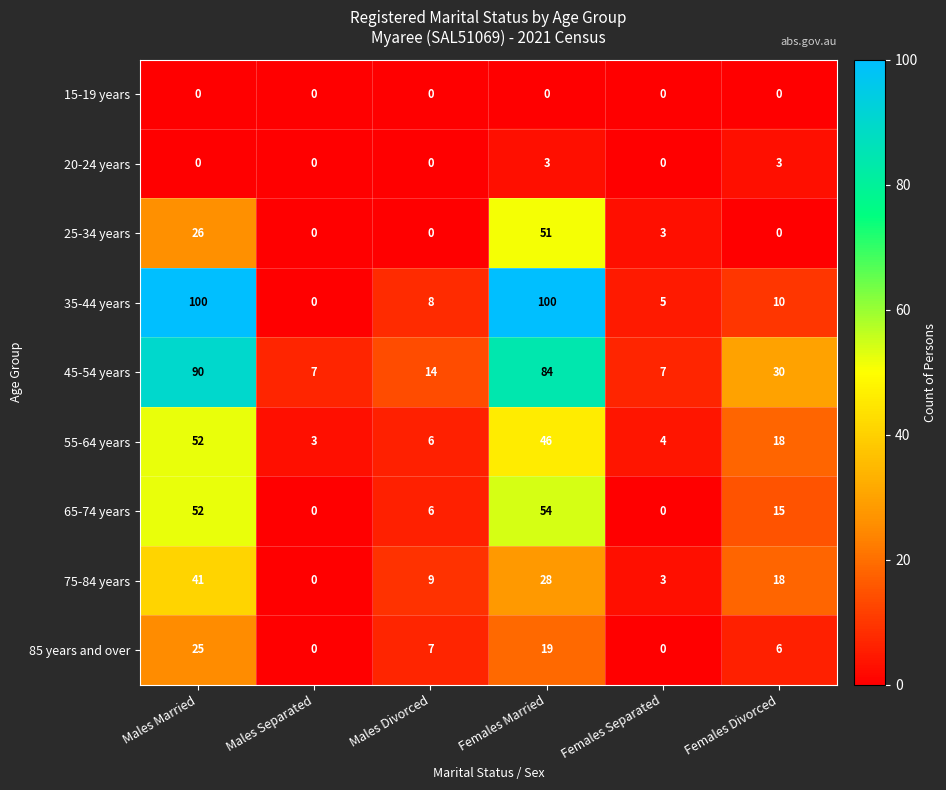

Is it true that 85 years and over equals 0 at Males Separated?

True